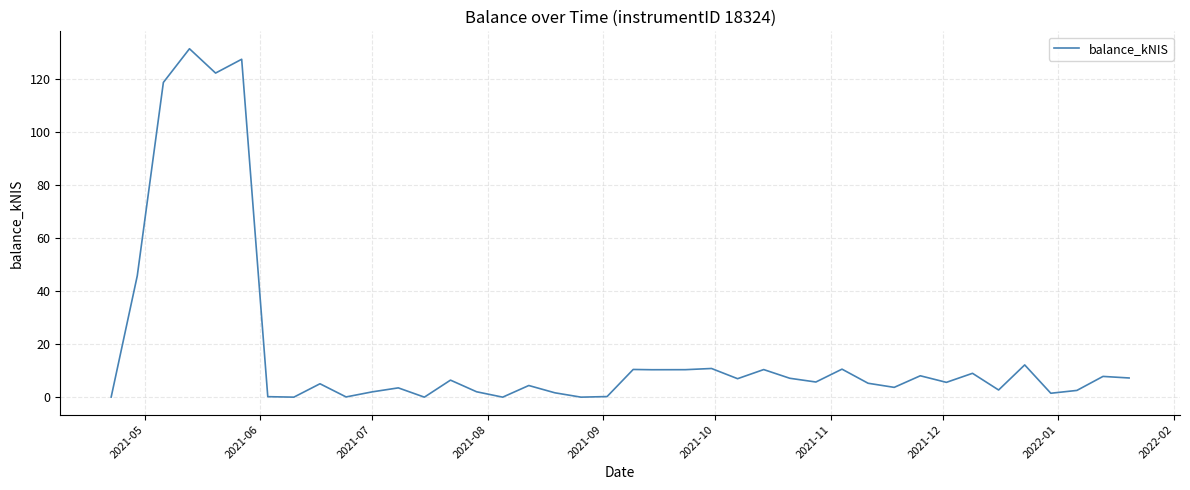

What is the difference between the maximum and minimum values?

131.4